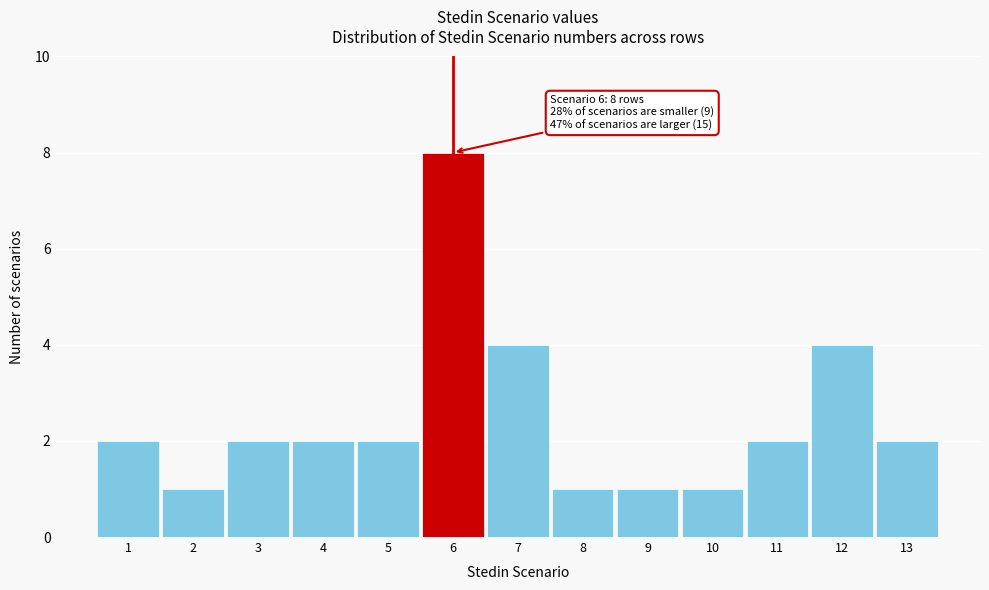

Which range on the x-axis has the tallest bar?

5.5 to 6.5